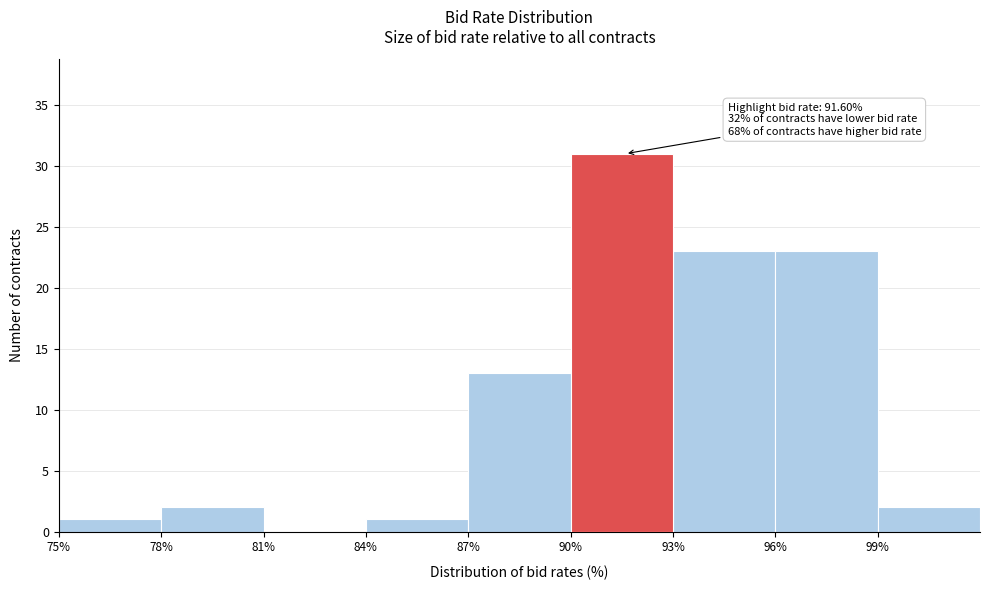

Over which range of the x-axis is the bar tallest?

90 to 93